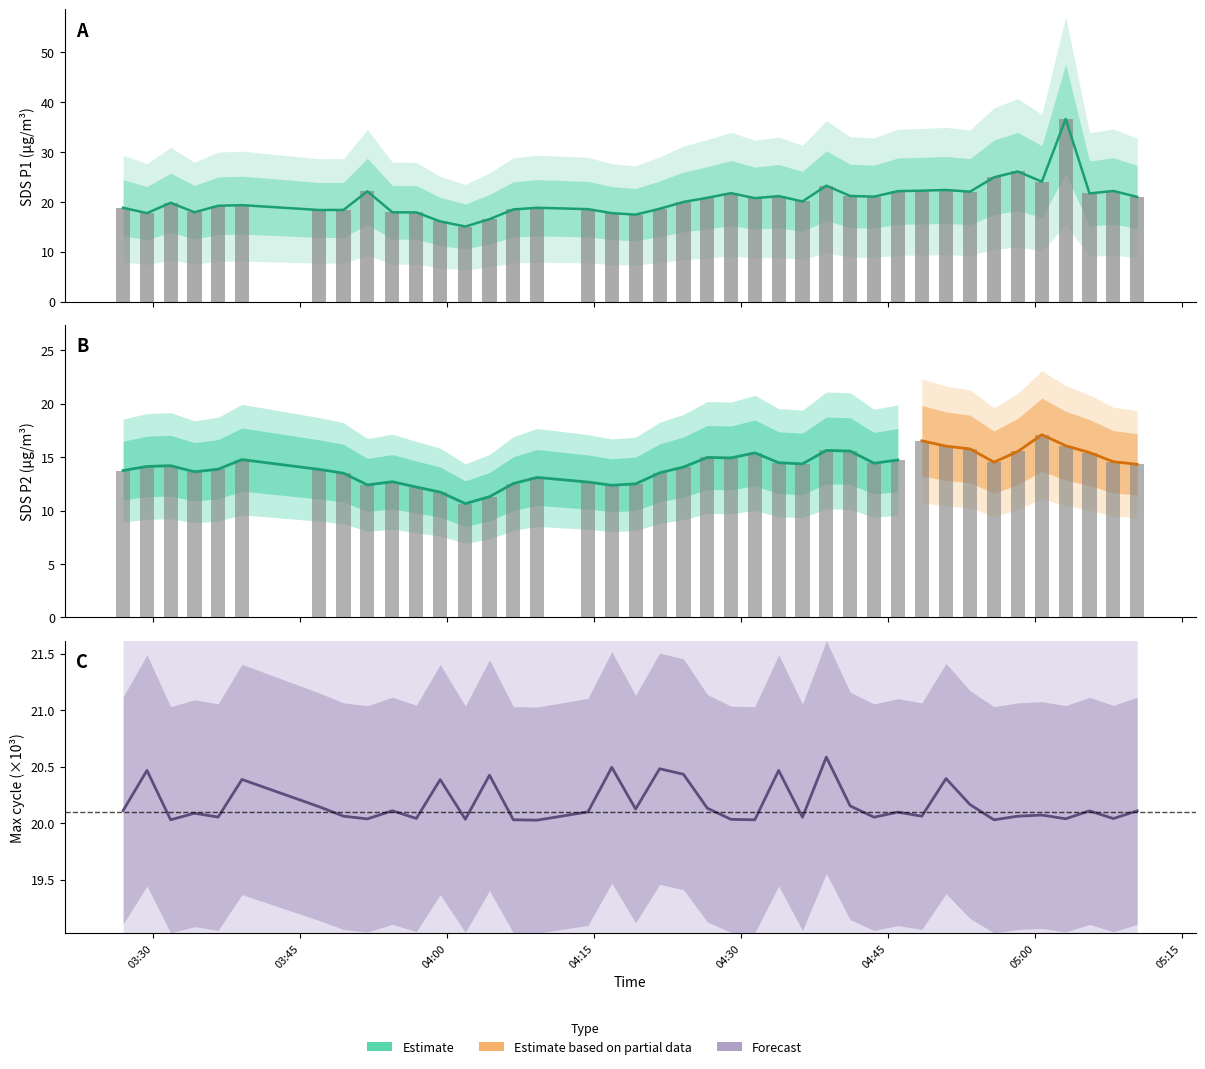

What is the difference between the highest and lowest values at 2022/12/22 05:00:42?

6.9